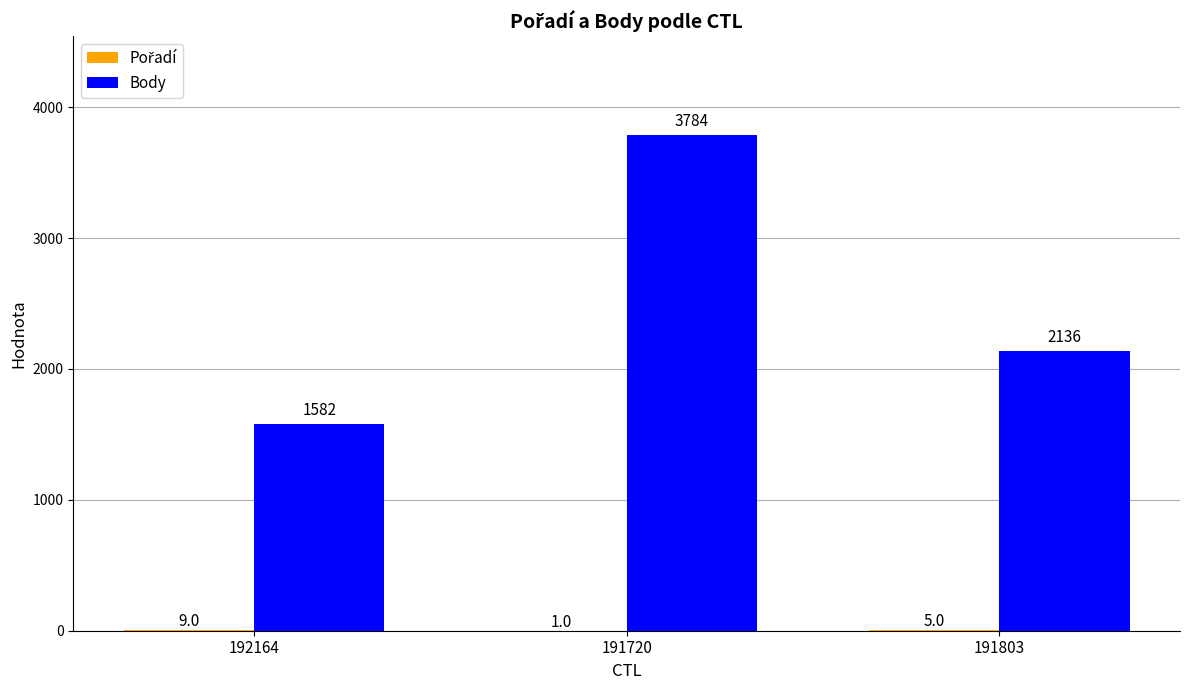

Between 191720 and 191803, which series saw the biggest shift?

Body